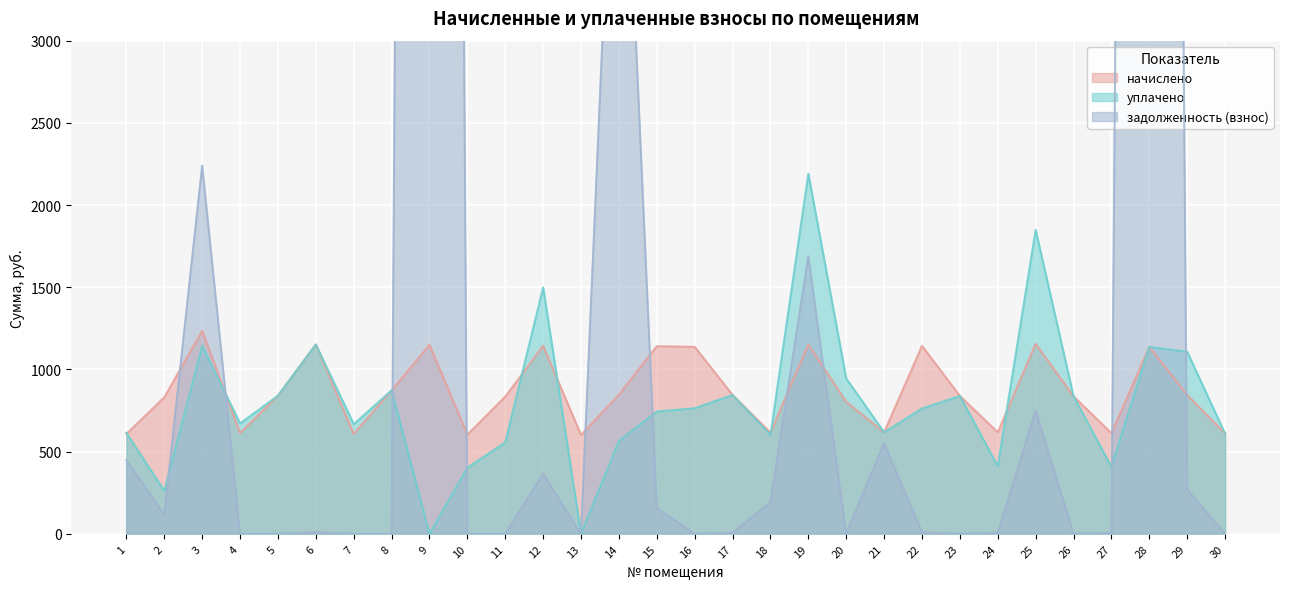

The value of уплачено at 1 is 1004.4. True or false?

False